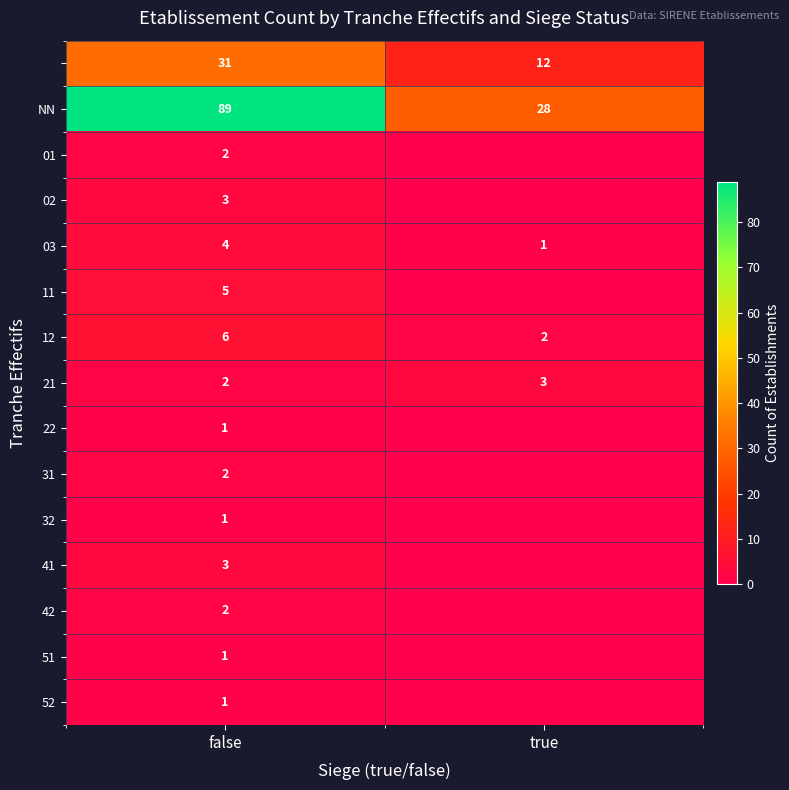

What is the sum of the NN values at false and true?

117